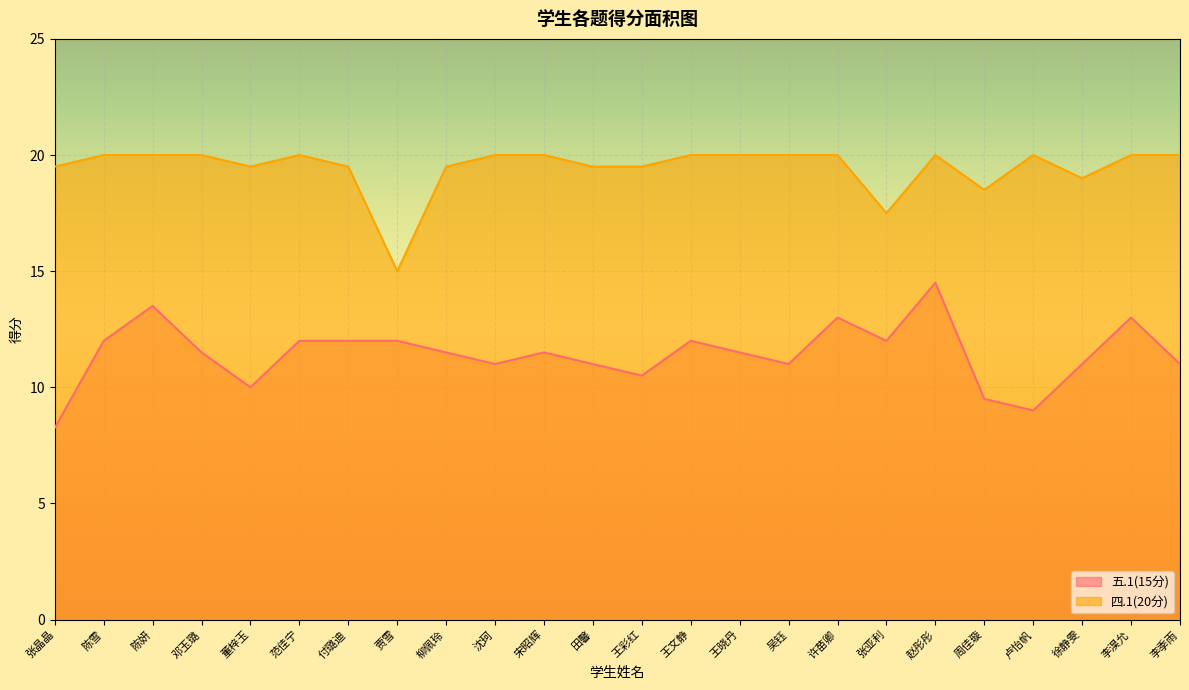

Rank the categories by 四.1(20分) value from lowest to highest.

贾雪, 张亚利, 周佳璇, 徐静雯, 张晶晶, 董梓玉, 付璐迪, 柳佩玲, 田馨, 王彩红, 陈雪, 陈妍, 邓玉璐, 范佳宁, 沈珂, 宋昭辉, 王文静, 王晓丹, 吴钰, 许苗卿, 赵彤彤, 卢怡帆, 李淏允, 李季雨